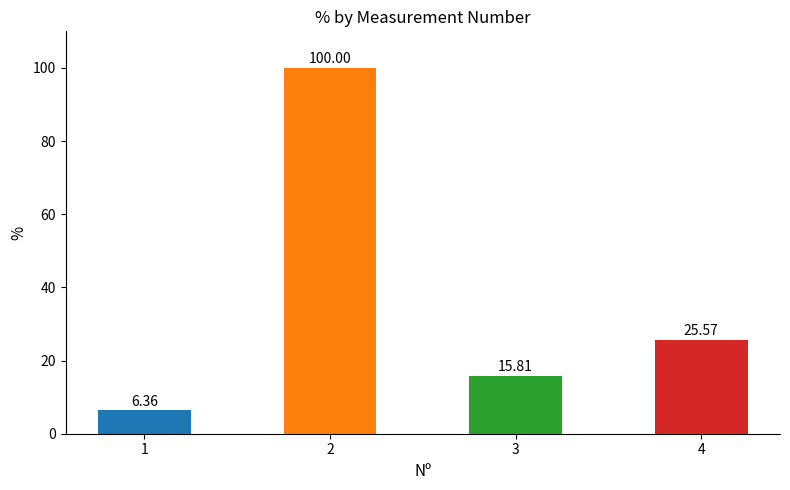

Rank the categories by value from highest to lowest.

2, 4, 3, 1